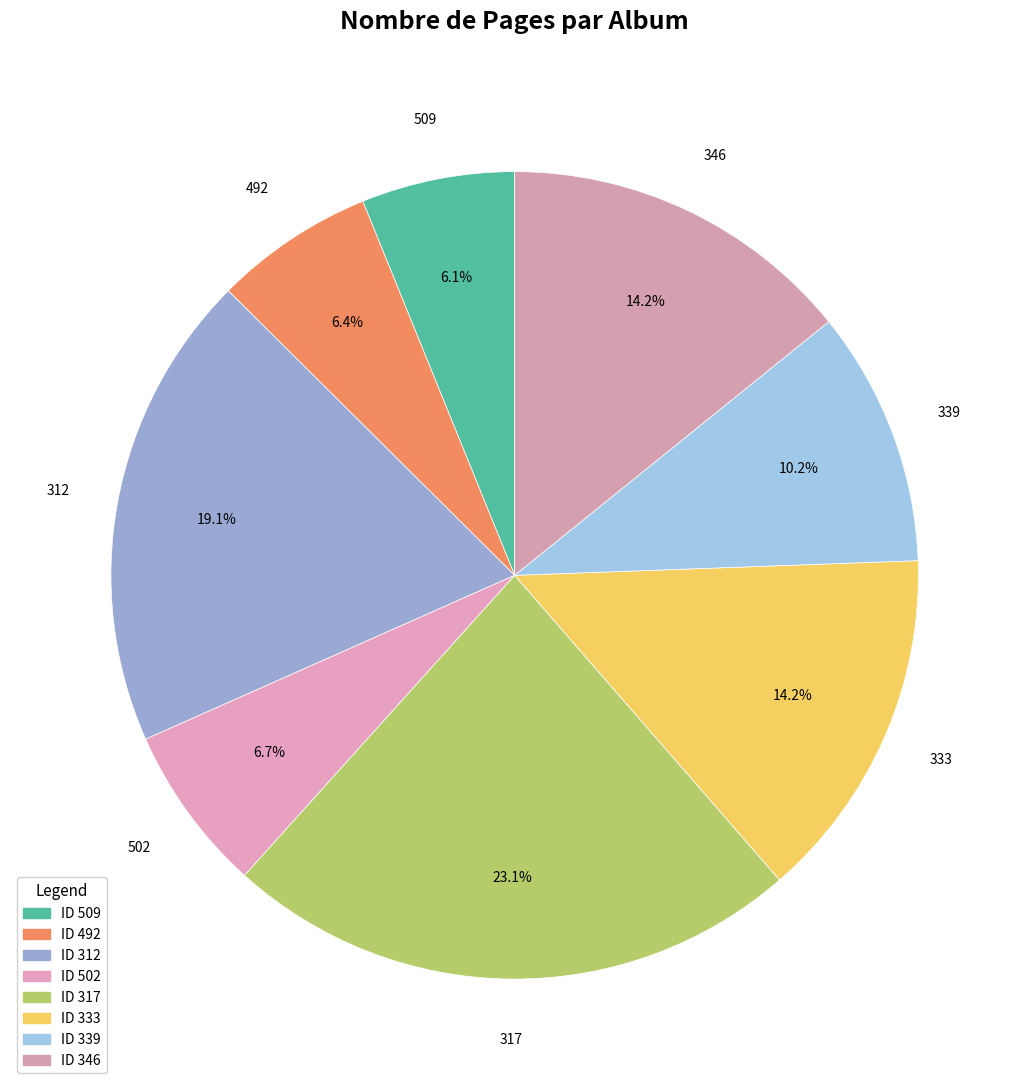

How many segments does this pie chart have?

8